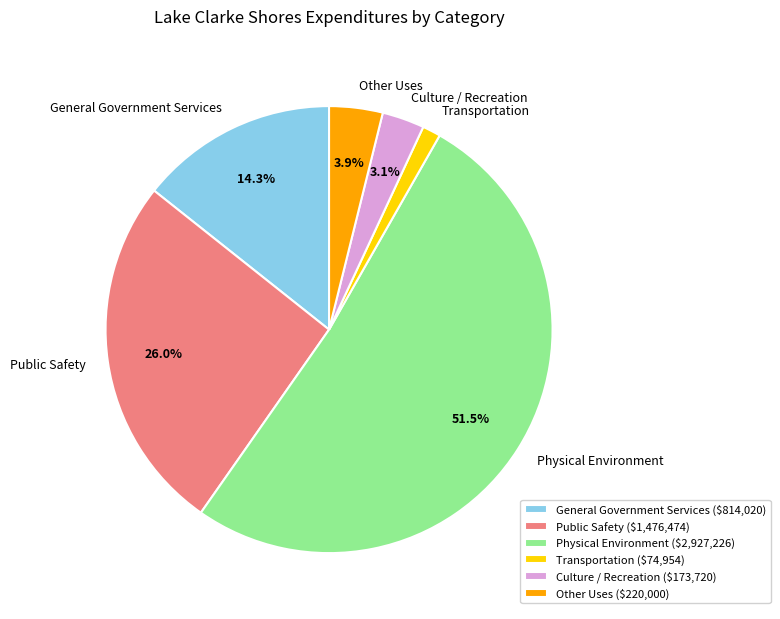

Is the sum of Other Uses and Transportation greater than half?

No